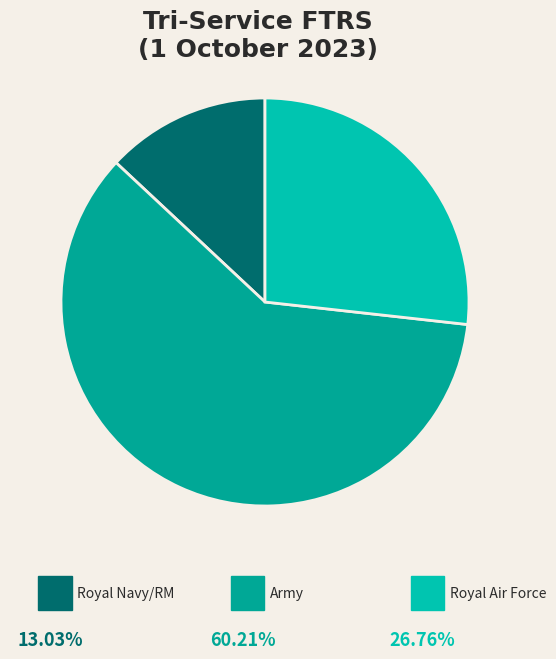

To the nearest percent, what is the difference between the largest and smallest slice percentages?

47%